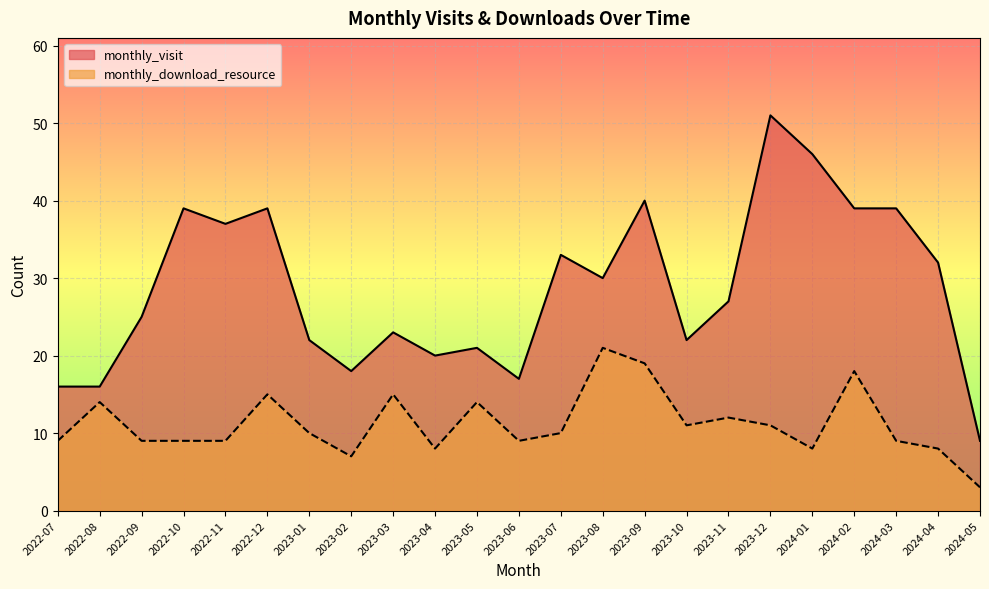

How many categories are shown in the chart?

23